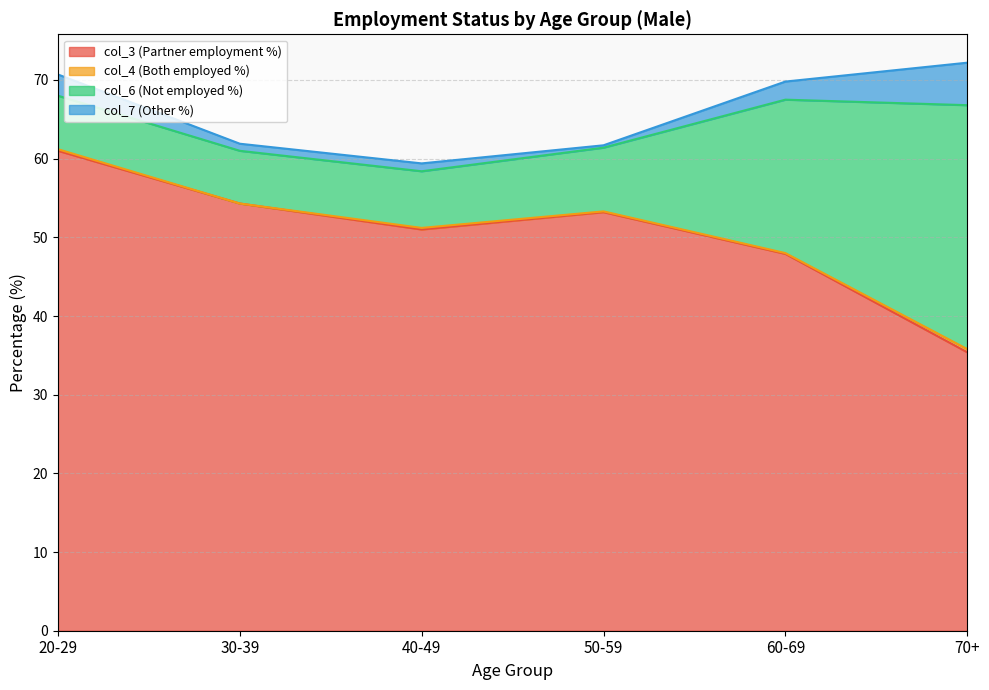

At which label does col_4 (Both employed %) reach its minimum?

30-39